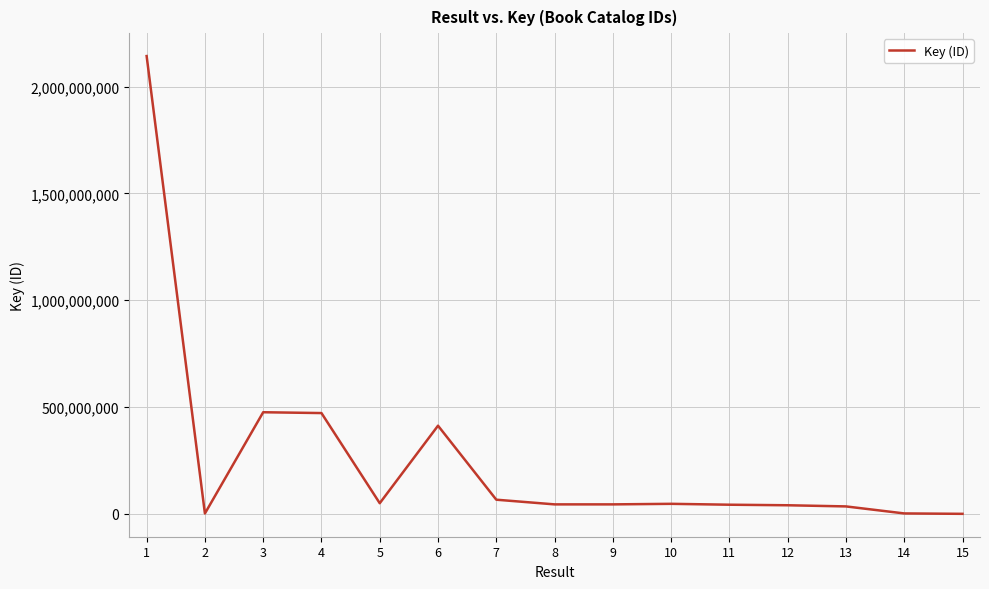

What is the change in value from 6 to 10?

-365654691